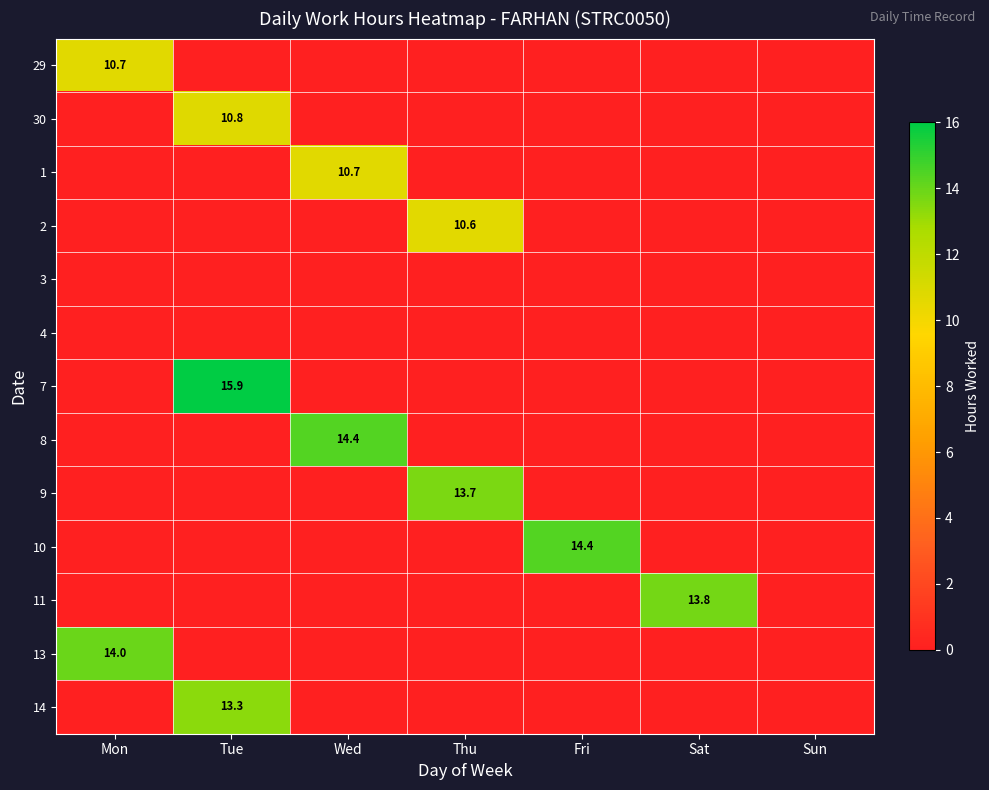

What is the spread (max minus min) of values at Fri?

14.4